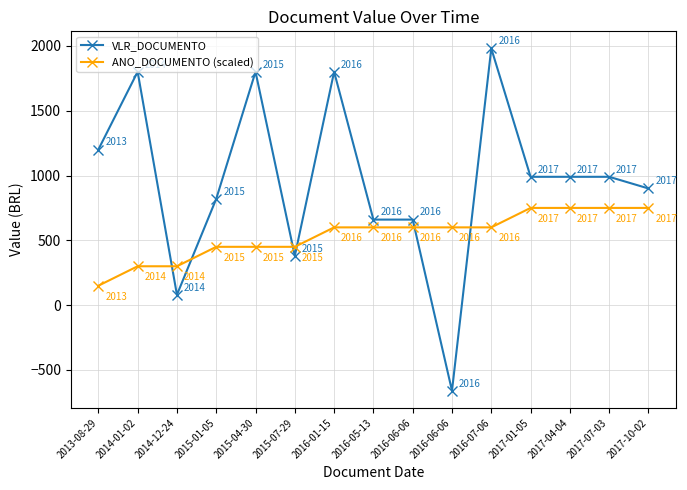

What are all the series names shown in the legend?

VLR_DOCUMENTO, ANO_DOCUMENTO (scaled)